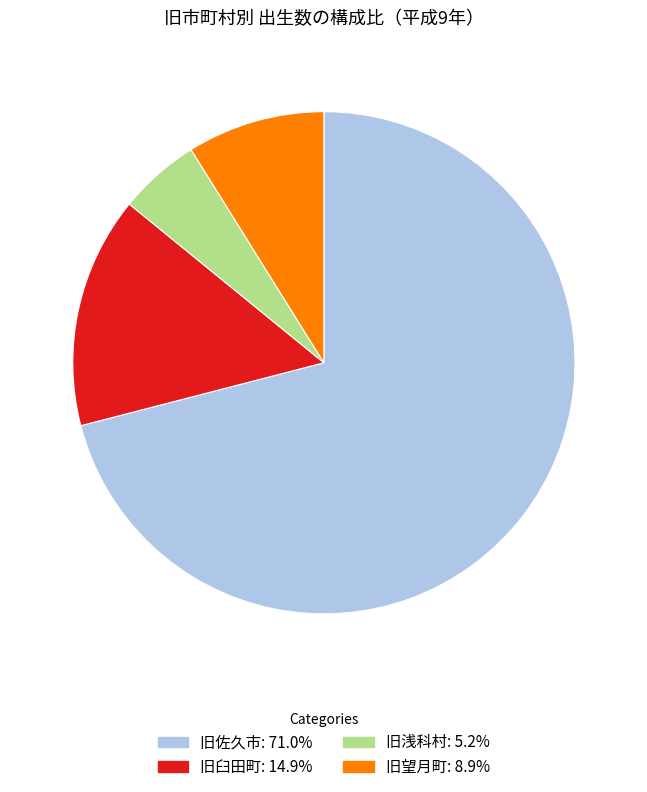

Is 旧望月町 the majority of the pie?

No